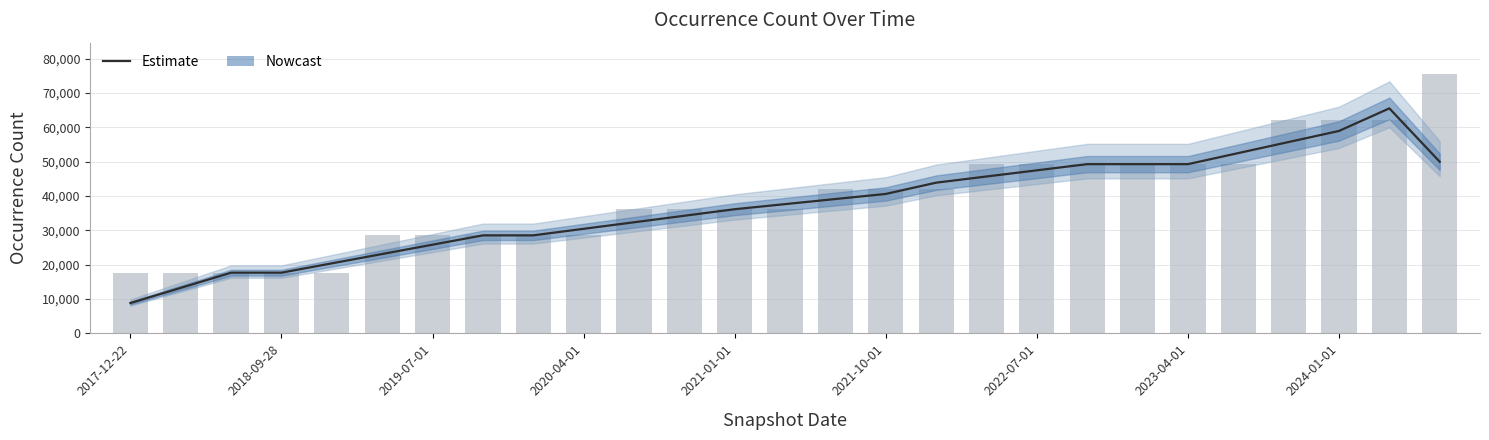

True or false: Estimate has a value of 53890.0 at 14.

False